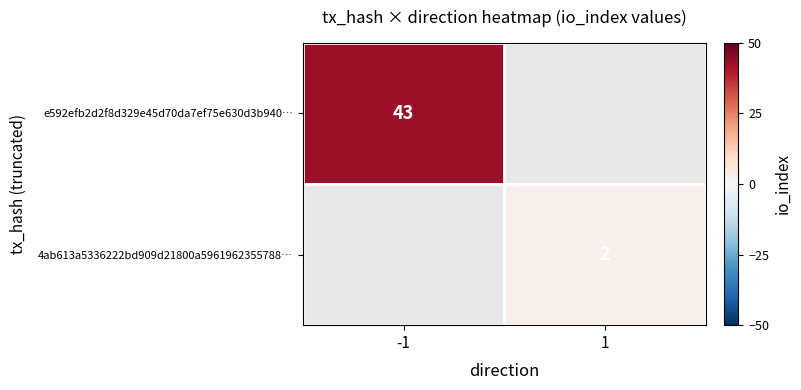

True or false: 4ab613a5336222bd909d21800a5961962355788… has a value of 1 at 1.

False